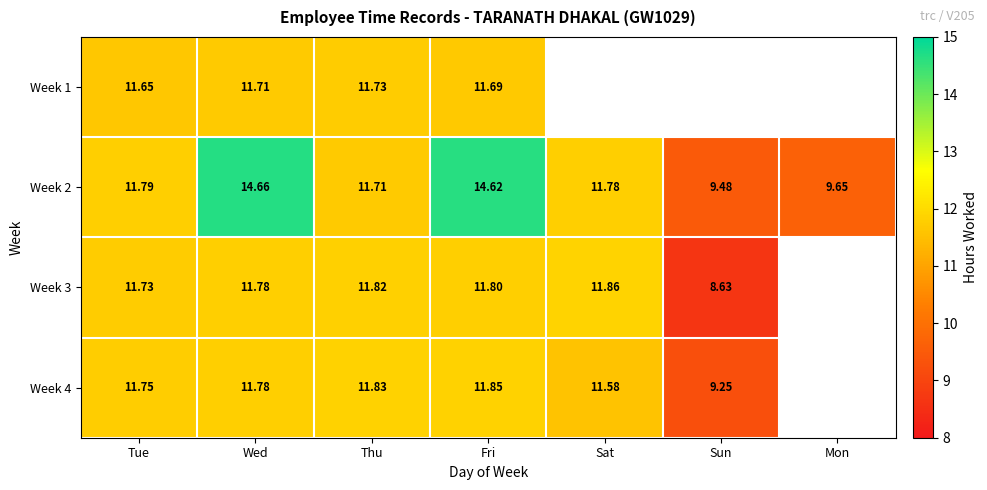

Between Thu and Fri, which series saw the biggest shift?

Week 2